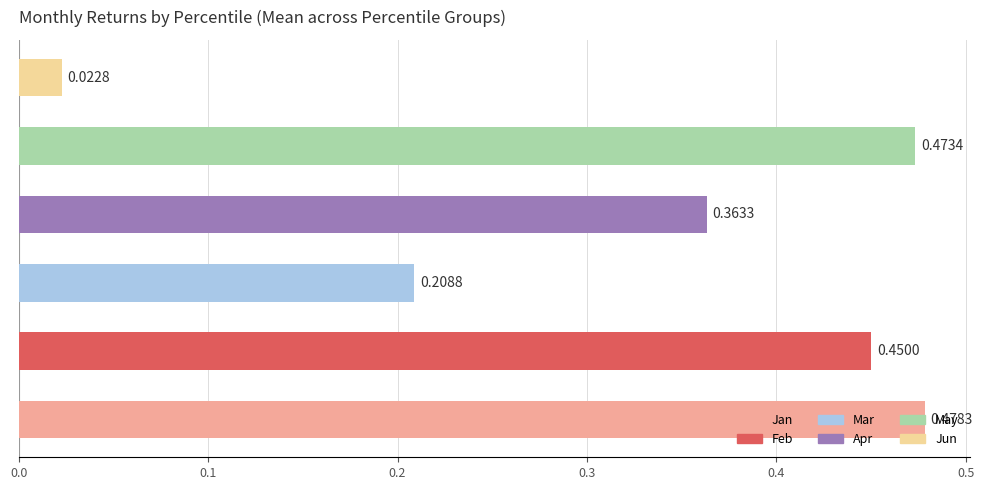

The value of May at pct95 is 0.8. True or false?

False